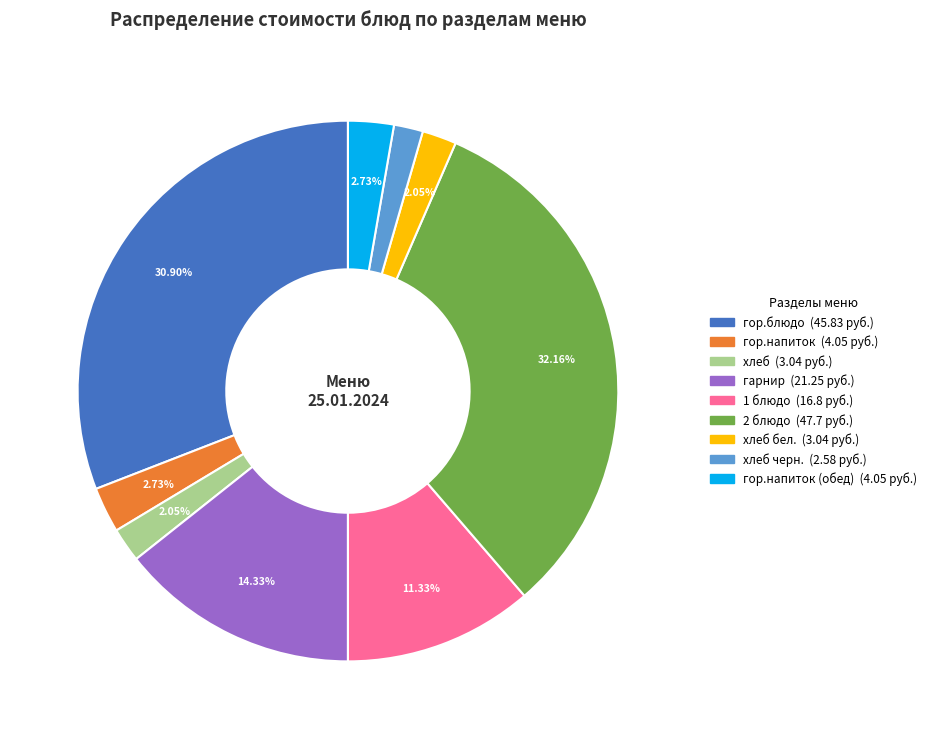

Is there any slice that represents more than half of the pie?

No